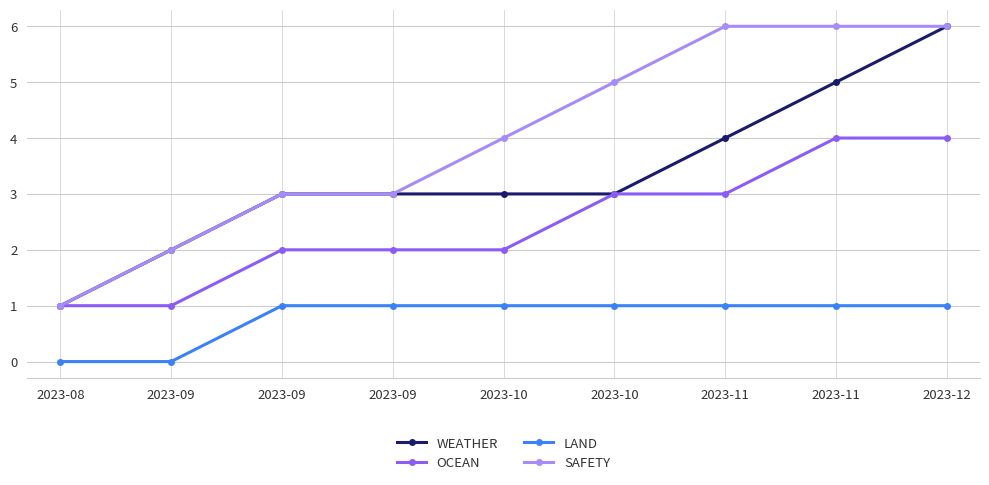

True or false: OCEAN has a value of 2 at 2023-10.

False